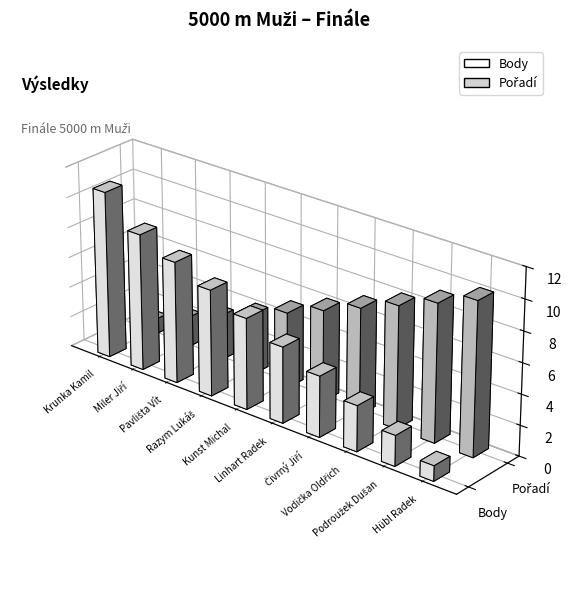

At Krunka Kamil, list the series in order from smallest to largest.

Pořadí, Body